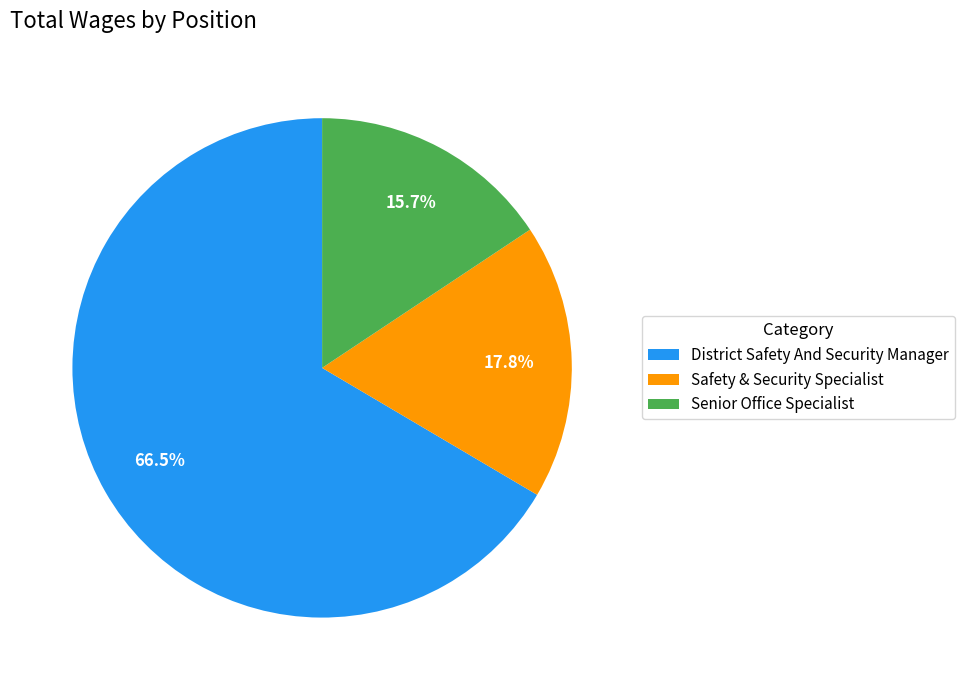

What is the ratio of the value at Safety & Security Specialist to the value at Senior Office Specialist?

1.1